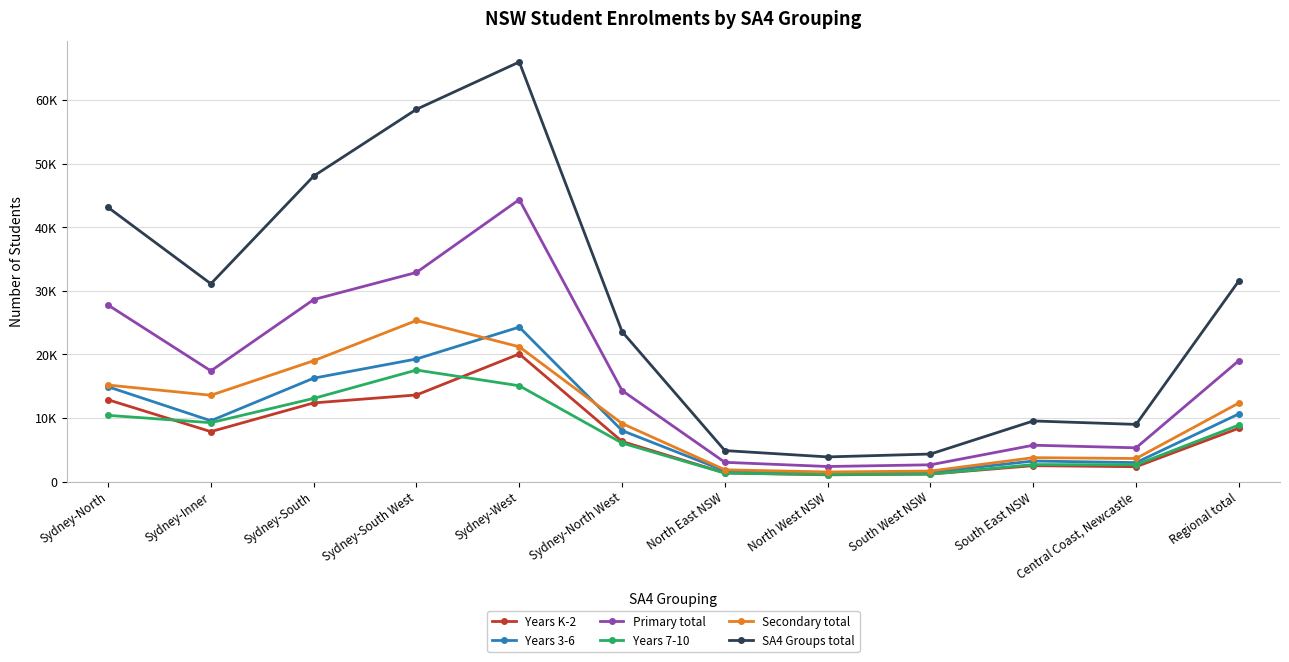

True or false: Years 7-10 has a value of 6048 at Sydney-North West.

True